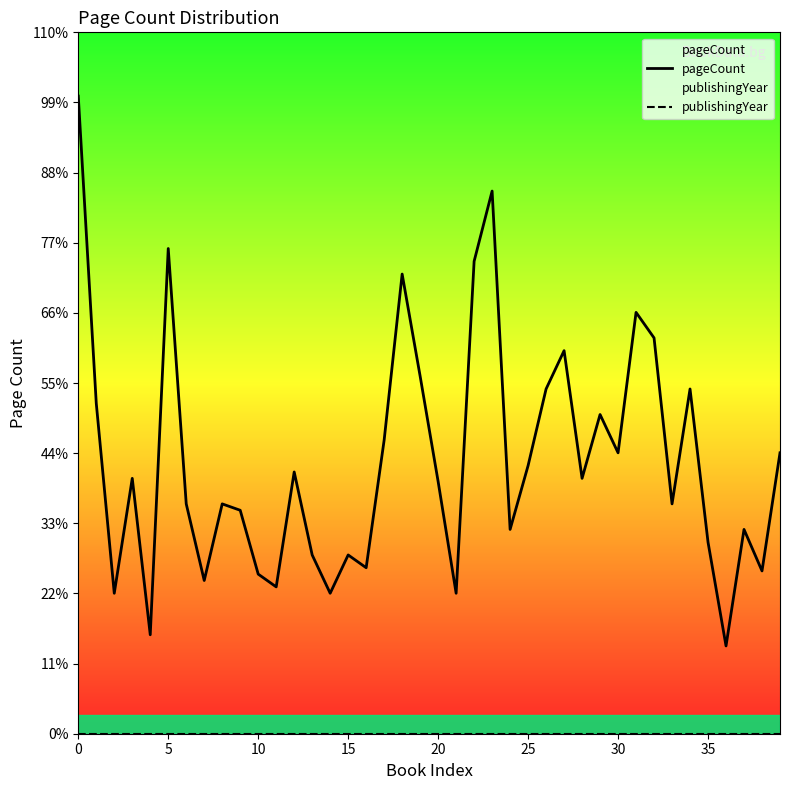

Does the chart display data point markers on the line(s)?

No